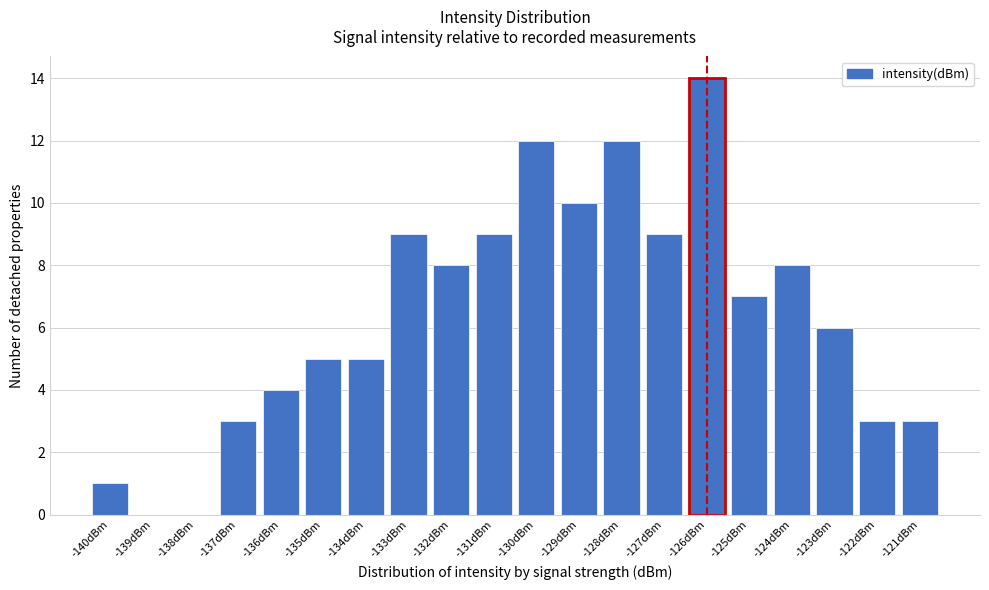

Reading left to right, what are all the values shown in this chart?

-140dBm=1	-139dBm=0	-138dBm=0	-137dBm=3	-136dBm=4	-135dBm=5	-134dBm=5	-133dBm=9	-132dBm=8	-131dBm=9	-130dBm=12	-129dBm=10	-128dBm=12	-127dBm=9	-126dBm=14	-125dBm=7	-124dBm=8	-123dBm=6	-122dBm=3	-121dBm=3